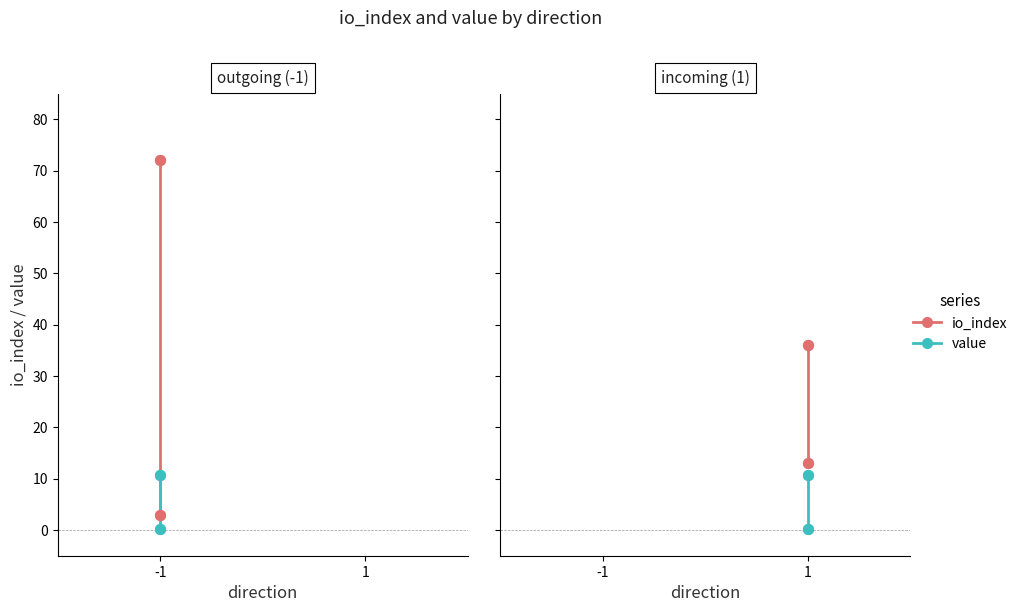

Which series has the largest total across all categories?

io_index